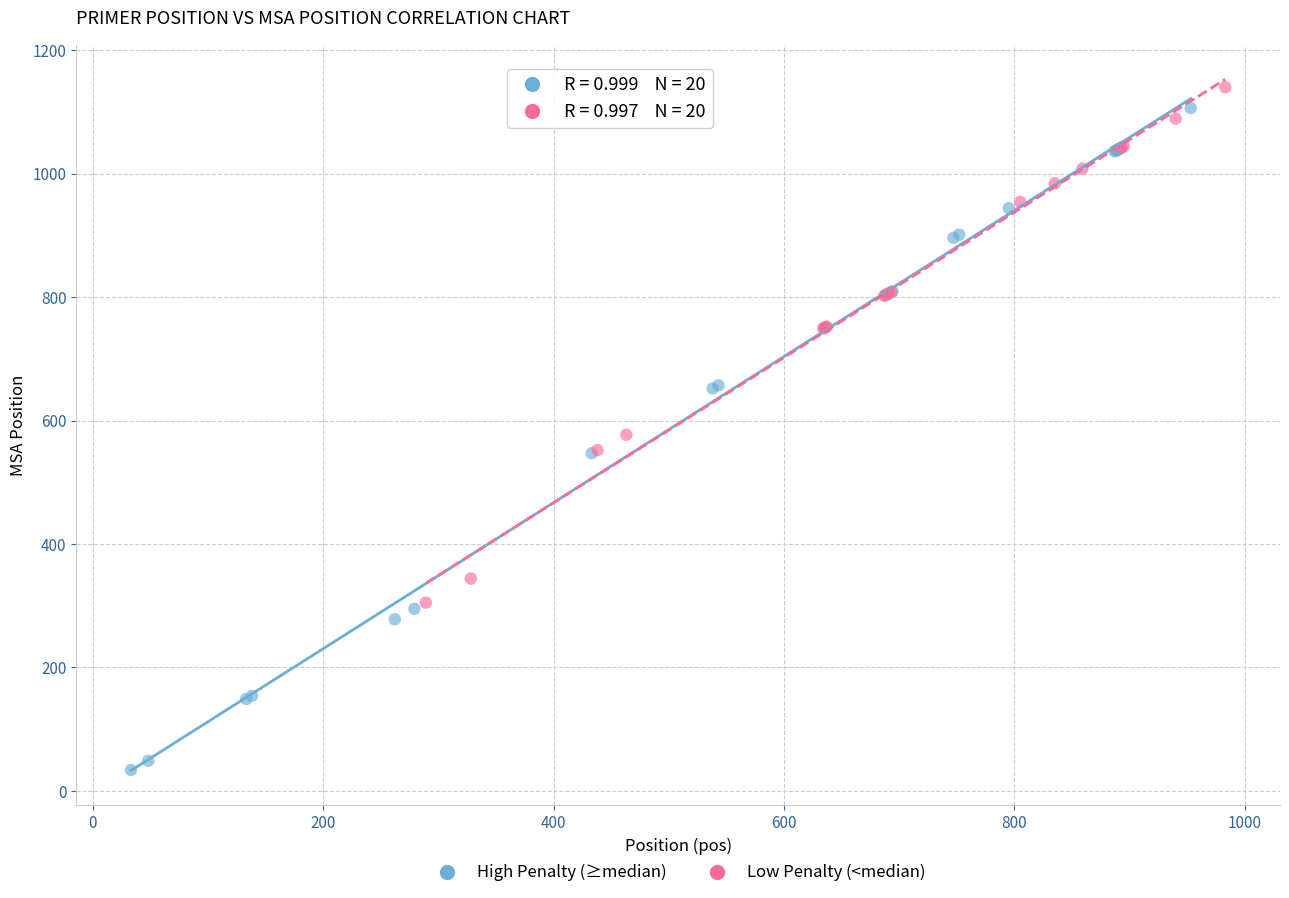

Which series contains the lowest Y value?

High Penalty (≥median)